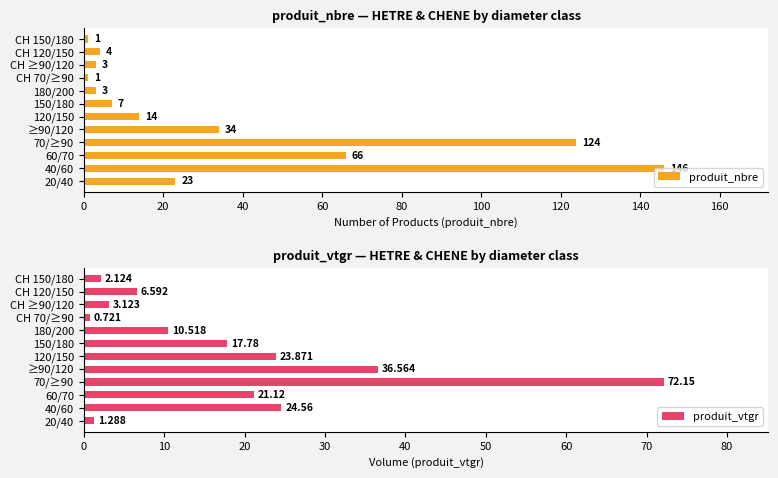

What is the approximate value of produit_nbre at ≥90/120?

34